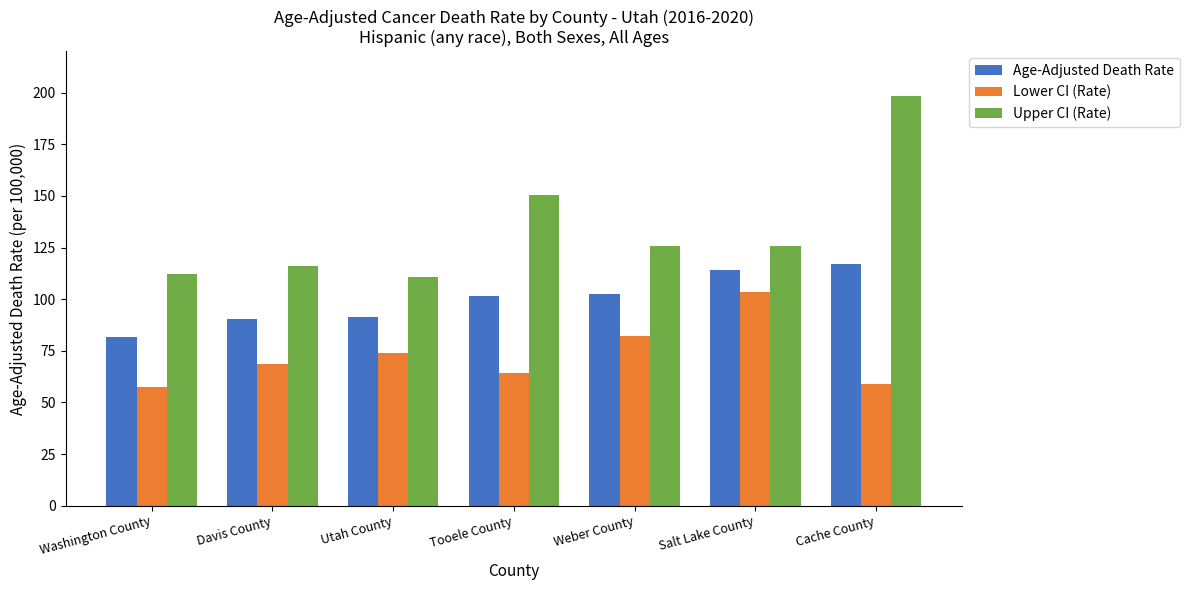

At which category is the sum across all series the highest?

Cache County